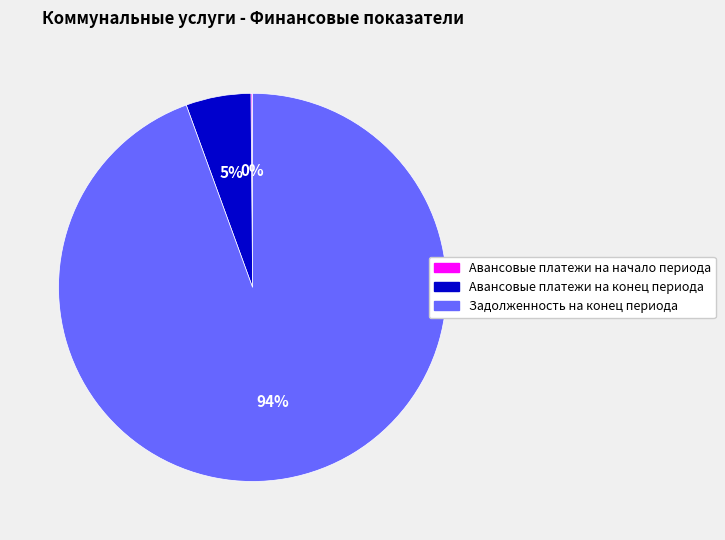

To the nearest percent, what percentage of the pie is Авансовые платежи на конец периода?

5%